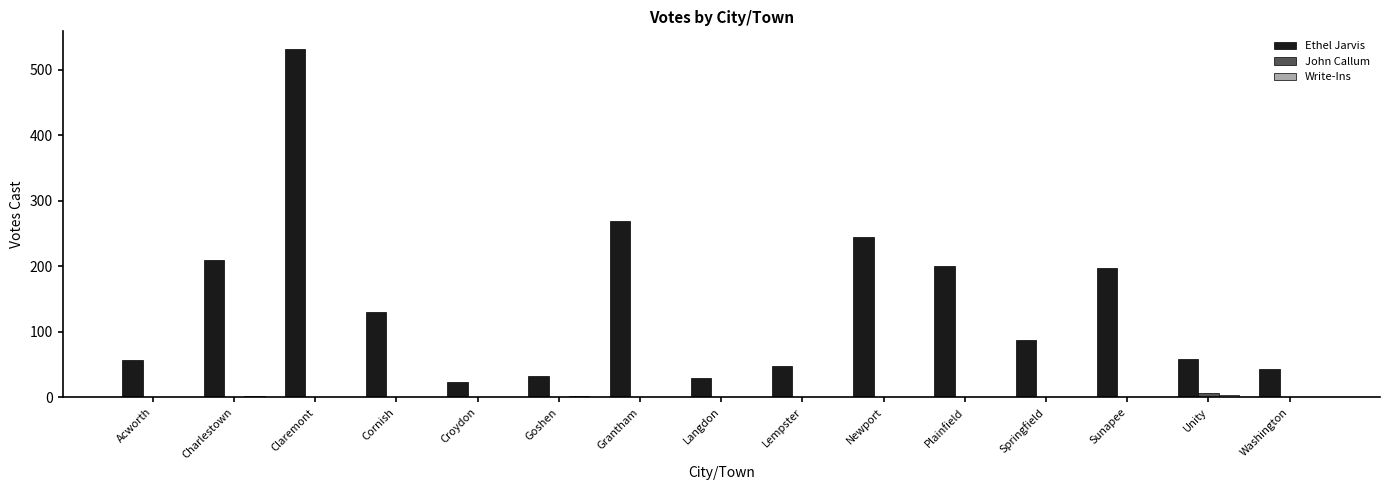

Which series has the largest total across all categories?

Ethel Jarvis